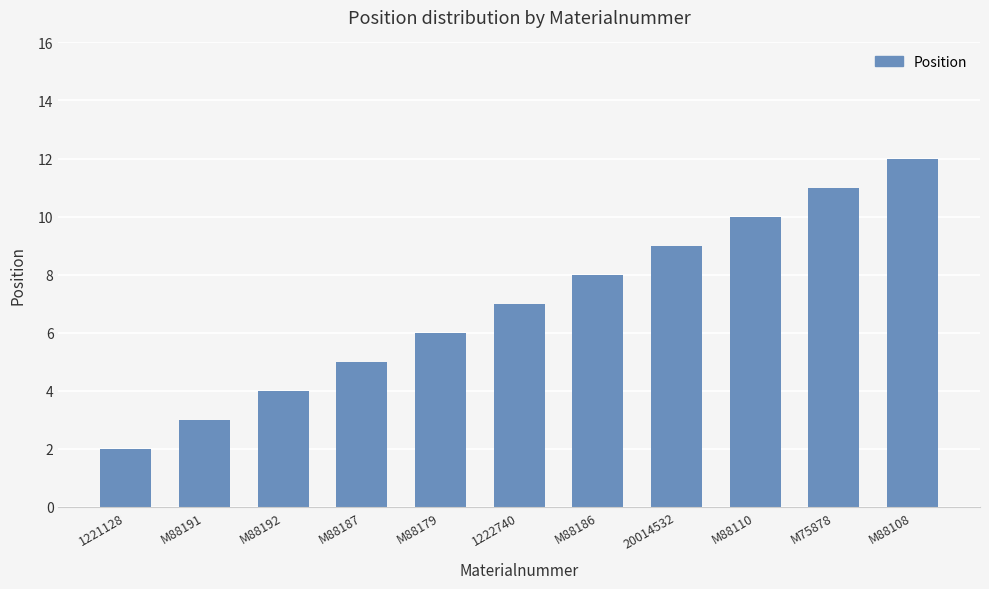

What position from the right is M88110?

3